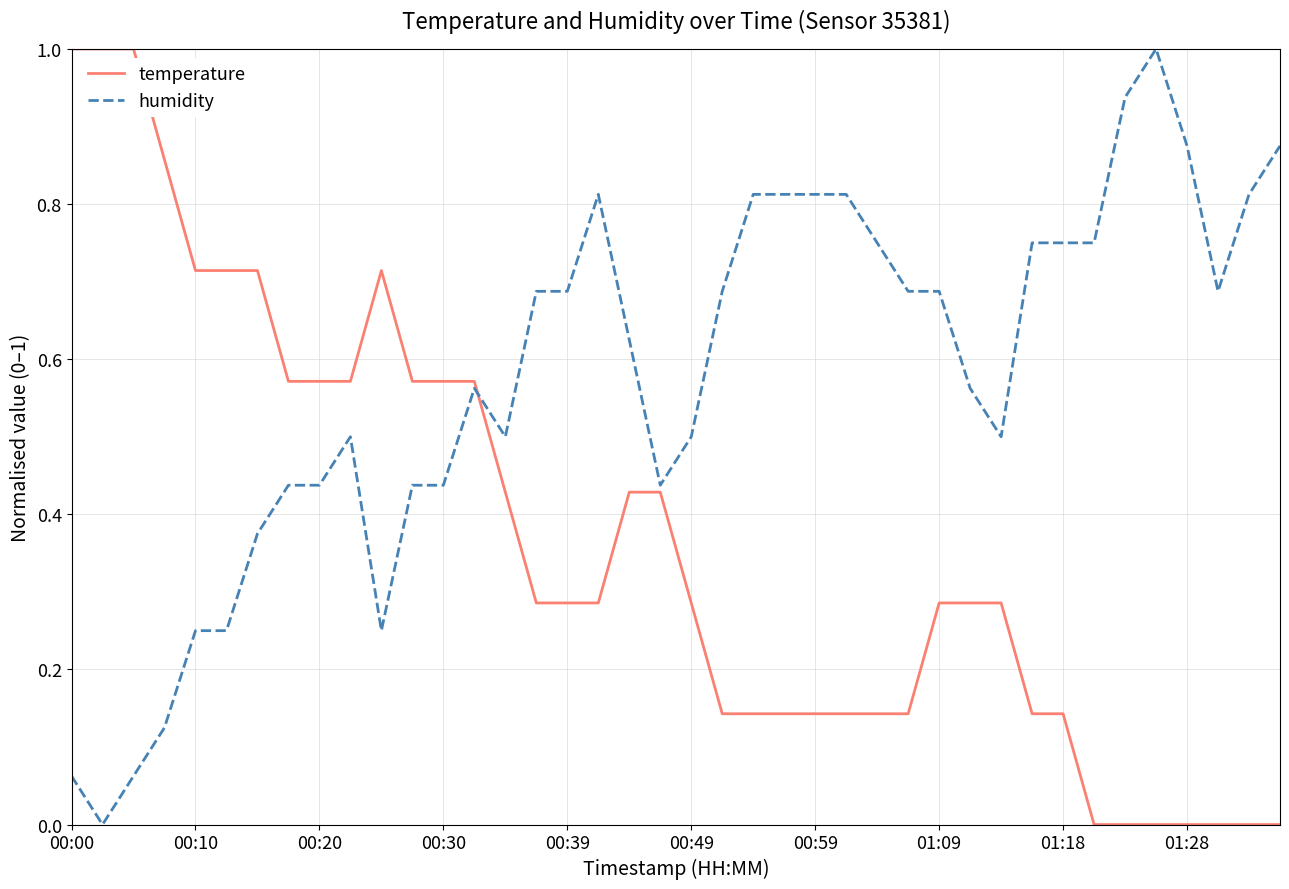

What is the greatest value displayed?

1.0